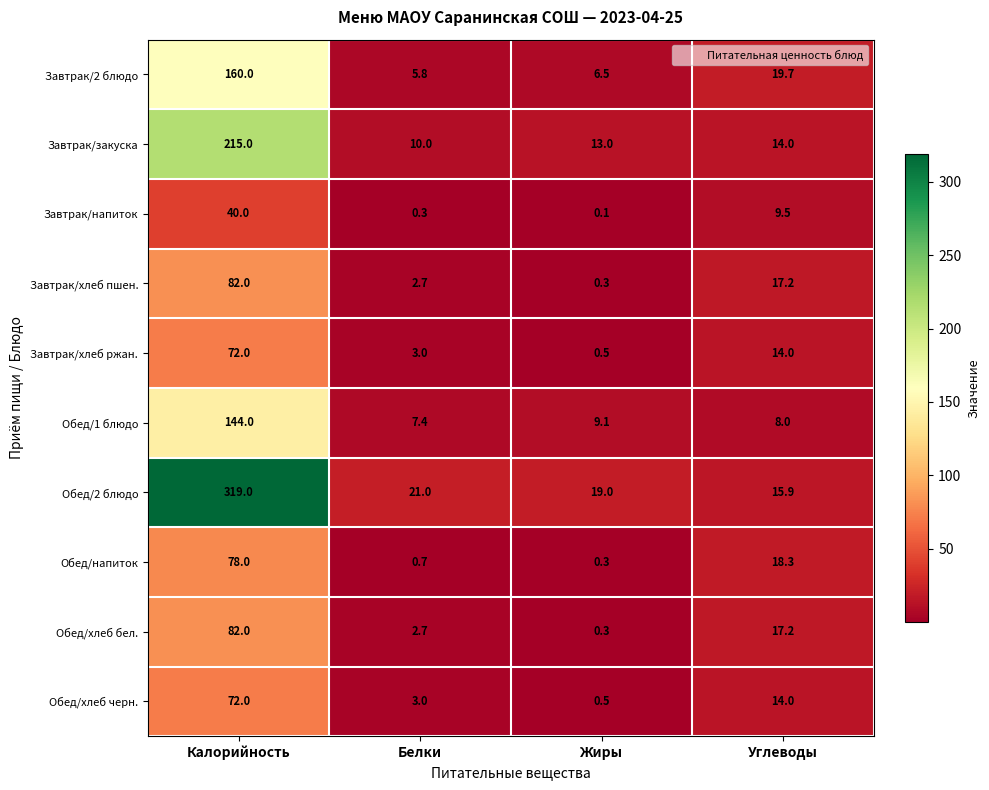

The Завтрак/закуска series shows 381.2 at Калорийность. True or false?

False